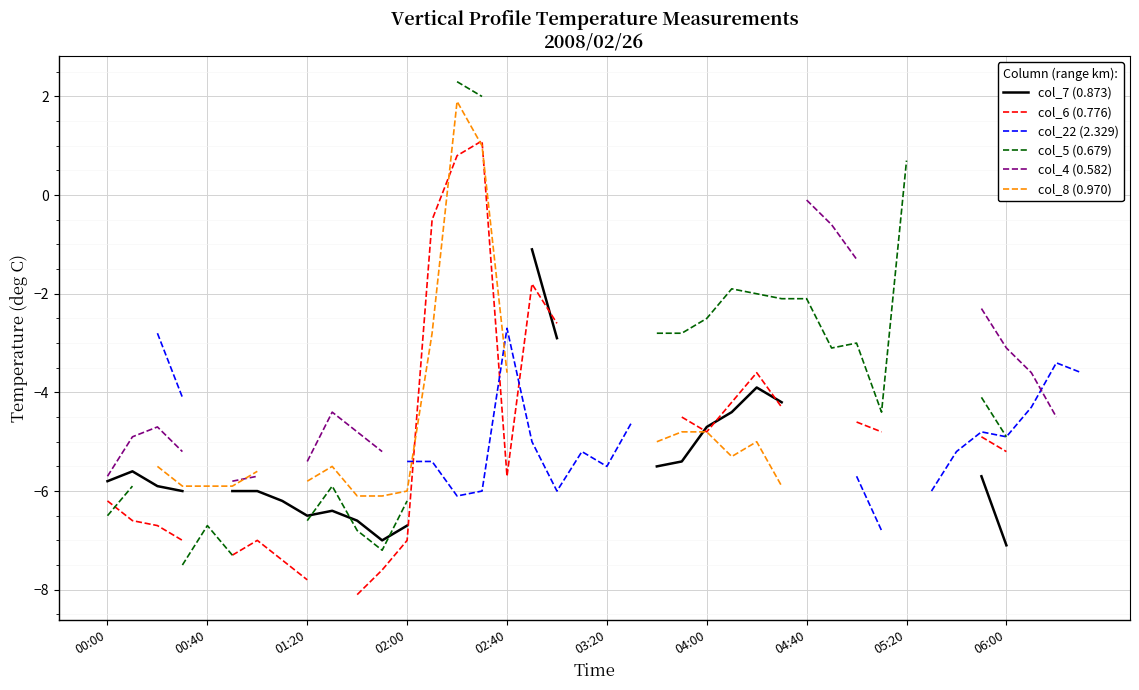

Is it true that col_6 (0.776) equals -9.8 at 00:00?

False